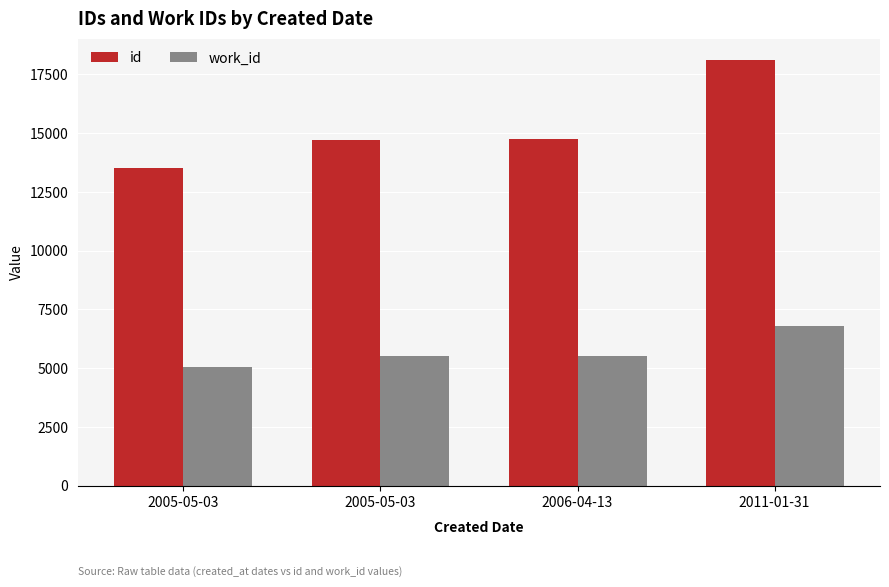

At which label is work_id closest to 5911?

2006-04-13